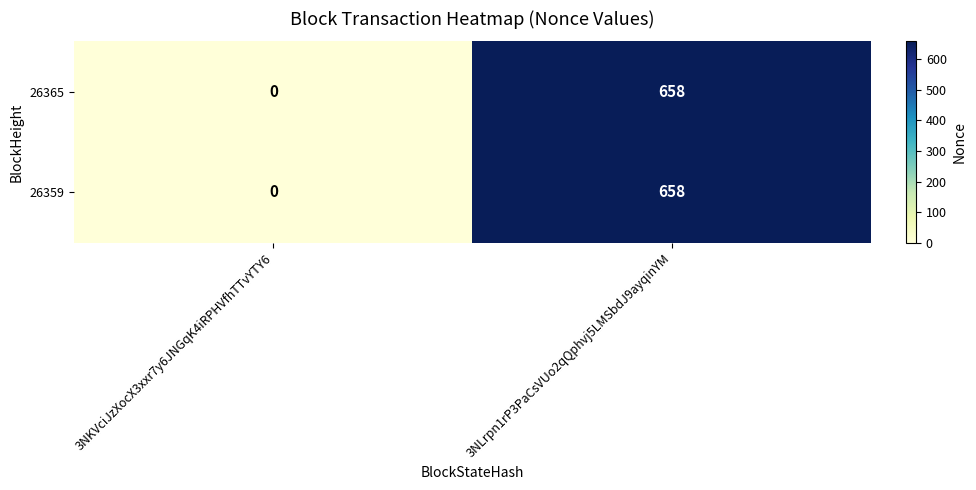

Is it true that 26365 equals 0 at 3NKVciJzXocX3xxr7y6JNGqK4iRPHVfhTTvYTY6?

True